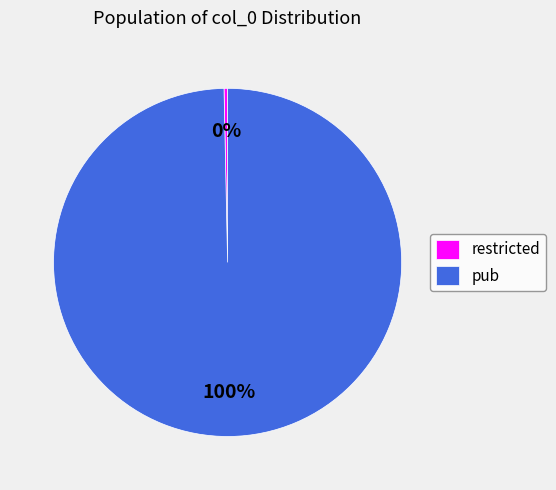

Rank the categories by value from lowest to highest.

restricted, pub